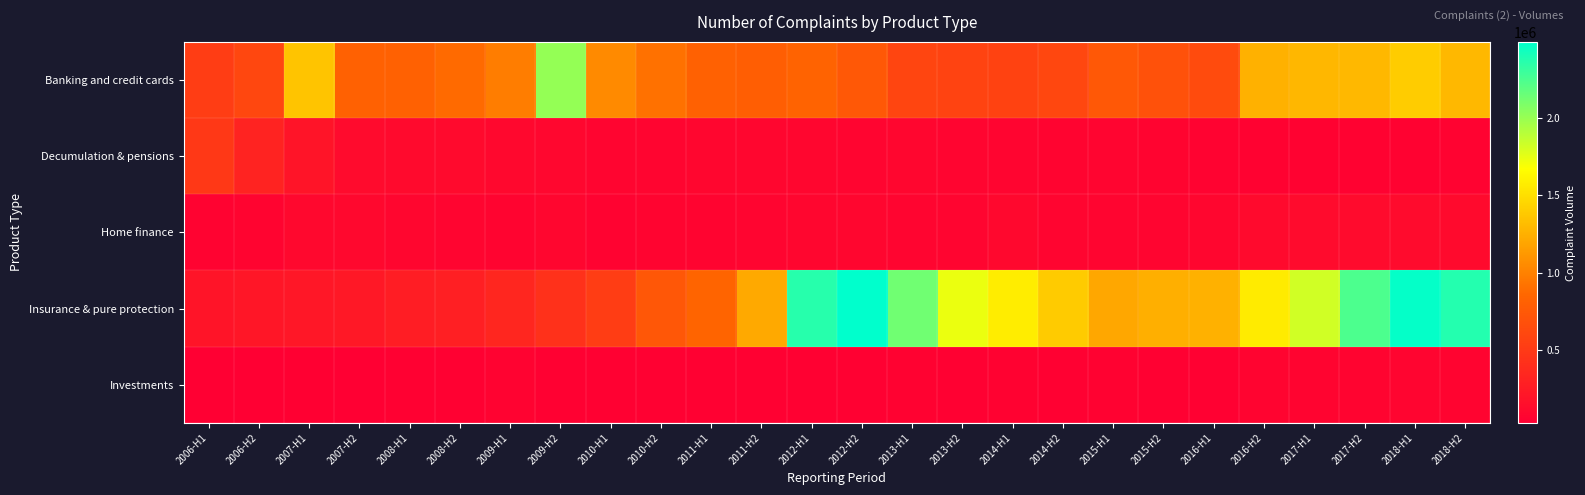

Reading right to left, extract all data points from this chart.

Banking and credit cards: 2018-H2=1291824	2018-H1=1404445	2017-H2=1294165	2017-H1=1286960	2016-H2=1252762	2016-H1=634939	2015-H2=685142	2015-H1=738243	2014-H2=605862	2014-H1=562919	2013-H2=571102	2013-H1=589605	2012-H2=738601	2012-H1=829696	2011-H2=790503	2011-H1=808814	2010-H2=909240	2010-H1=1046016	2009-H2=2014371	2009-H1=976653	2008-H2=870124	2008-H1=809646	2007-H2=812819	2007-H1=1352873	2006-H2=608620	2006-H1=517948
Decumulation & pensions: 2018-H2=55629	2018-H1=54112	2017-H2=45913	2017-H1=51401	2016-H2=46883	2016-H1=56658	2015-H2=62299	2015-H1=73138	2014-H2=61029	2014-H1=75322	2013-H2=69606	2013-H1=79461	2012-H2=78464	2012-H1=82546	2011-H2=78805	2011-H1=82462	2010-H2=72064	2010-H1=73540	2009-H2=92870	2009-H1=99073	2008-H2=114334	2008-H1=113903	2007-H2=121137	2007-H1=192569	2006-H2=314855	2006-H1=480838
Home finance: 2018-H2=117038	2018-H1=122503	2017-H2=118759	2017-H1=117640	2016-H2=116854	2016-H1=78799	2015-H2=76048	2015-H1=76196	2014-H2=78552	2014-H1=93379	2013-H2=75578	2013-H1=77035	2012-H2=80463	2012-H1=81462	2011-H2=69095	2011-H1=67531	2010-H2=64026	2010-H1=57963	2009-H2=80230	2009-H1=61931	2008-H2=70071	2008-H1=80114	2007-H2=97798	2007-H1=101330	2006-H2=60390	2006-H1=58326
Insurance & pure protection: 2018-H2=2376641	2018-H1=2477925	2017-H2=2245184	2017-H1=1821540	2016-H2=1567923	2016-H1=1254060	2015-H2=1245557	2015-H1=1201893	2014-H2=1395172	2014-H1=1577567	2013-H2=1733881	2013-H1=2131962	2012-H2=2496042	2012-H1=2367172	2011-H2=1215615	2011-H1=834782	2010-H2=732071	2010-H1=518137	2009-H2=421368	2009-H1=338115	2008-H2=281275	2008-H1=267046	2007-H2=227695	2007-H1=213952	2006-H2=210050	2006-H1=194730
Investments: 2018-H2=67885	2018-H1=71004	2017-H2=65327	2017-H1=66641	2016-H2=63705	2016-H1=38006	2015-H2=36972	2015-H1=46073	2014-H2=44023	2014-H1=46150	2013-H2=42210	2013-H1=46336	2012-H2=41272	2012-H1=43482	2011-H2=40983	2011-H1=43605	2010-H2=41588	2010-H1=43122	2009-H2=44872	2009-H1=55946	2008-H2=37283	2008-H1=39352	2007-H2=29909	2007-H1=31016	2006-H2=25667	2006-H1=27810